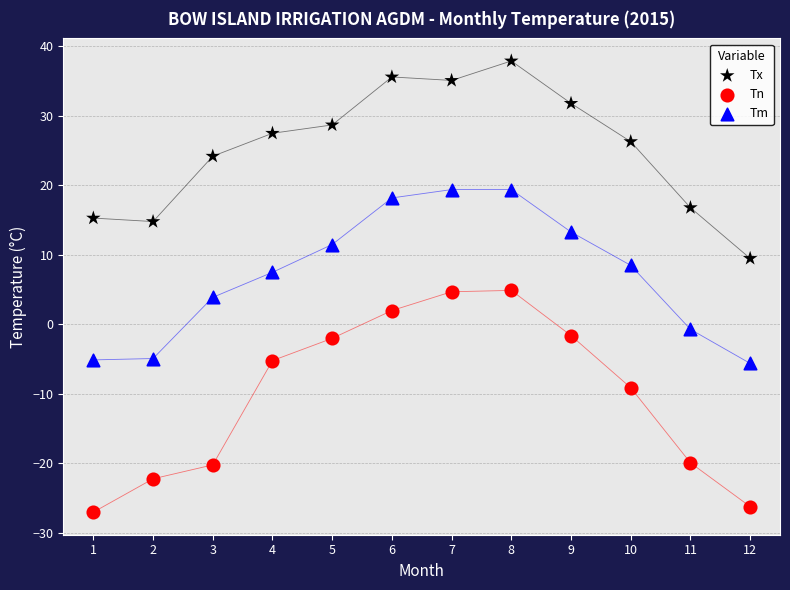

In the Tx series, what Y value is closest to 23?

24.2